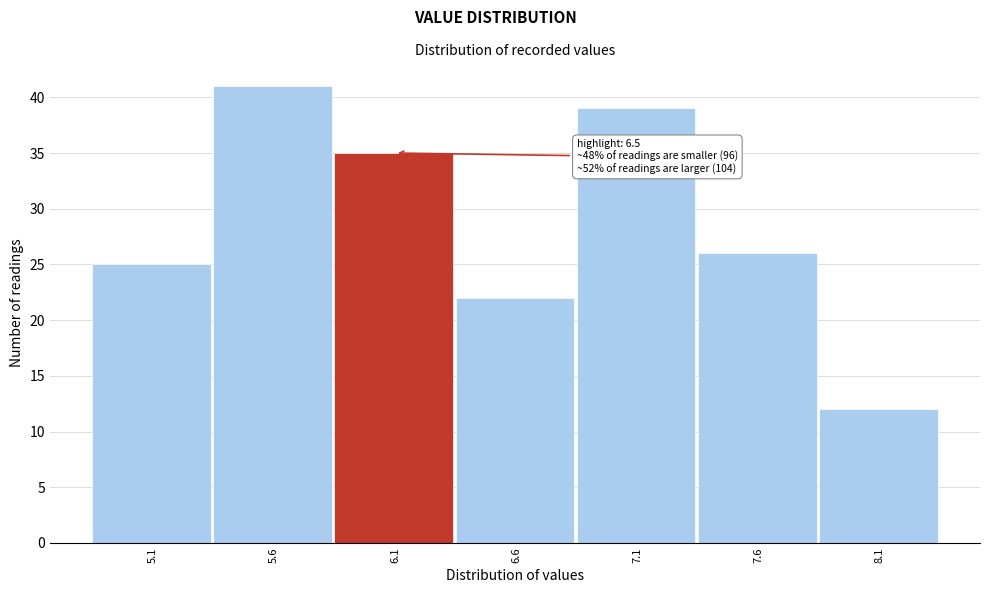

Reading left to right, list all the values displayed in this chart.

25	41	35	22	39	26	12